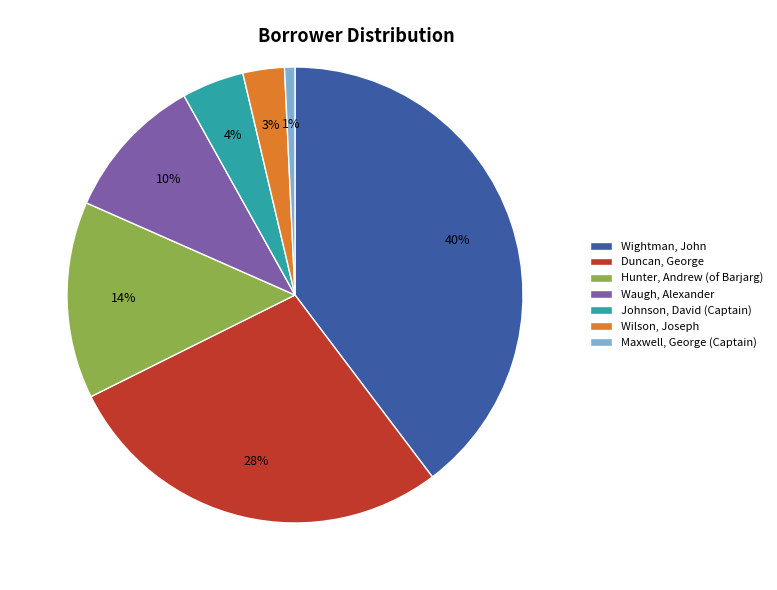

Is the sum of Wilson, Joseph and Duncan, George greater than half?

No